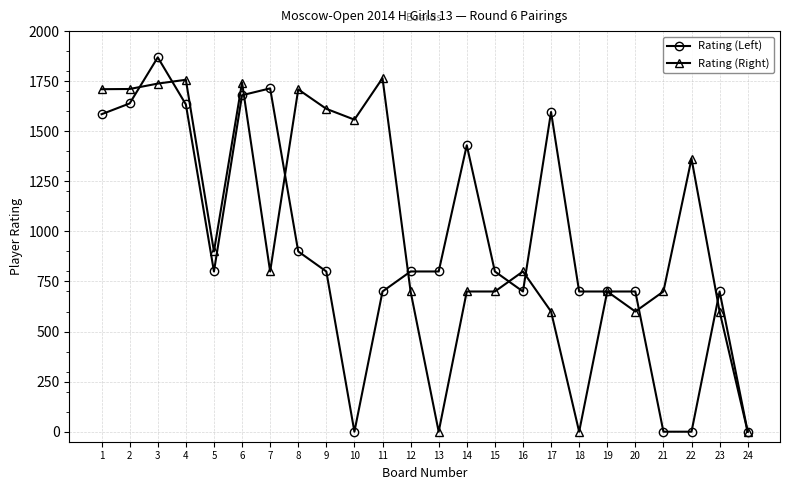

What is the difference between the maximum and minimum values in the Rating (Right) series?

1765